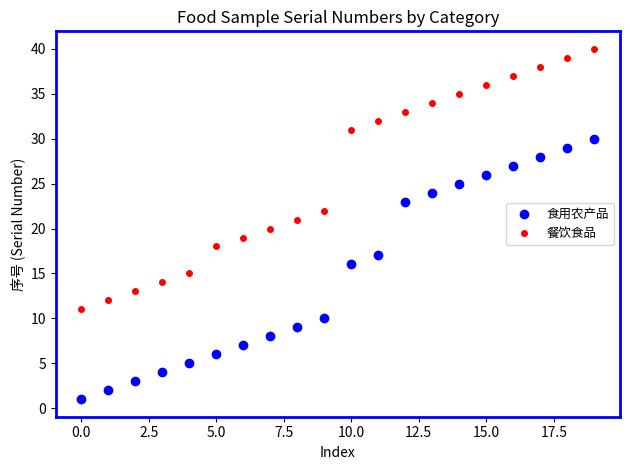

True or false: 食用农产品 and 餐饮食品 intersect in this chart.

False